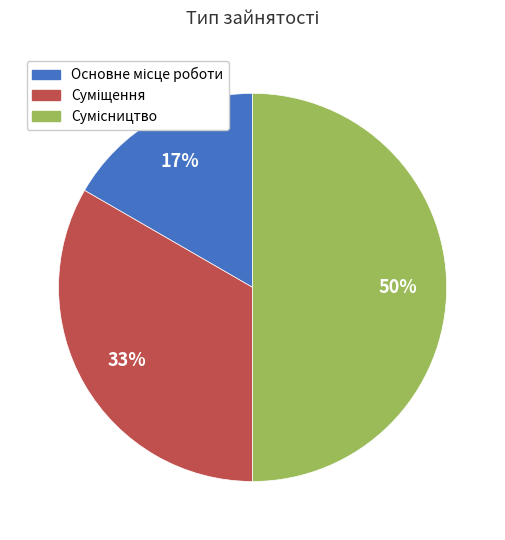

To the nearest percent, what is the average slice percentage?

33%